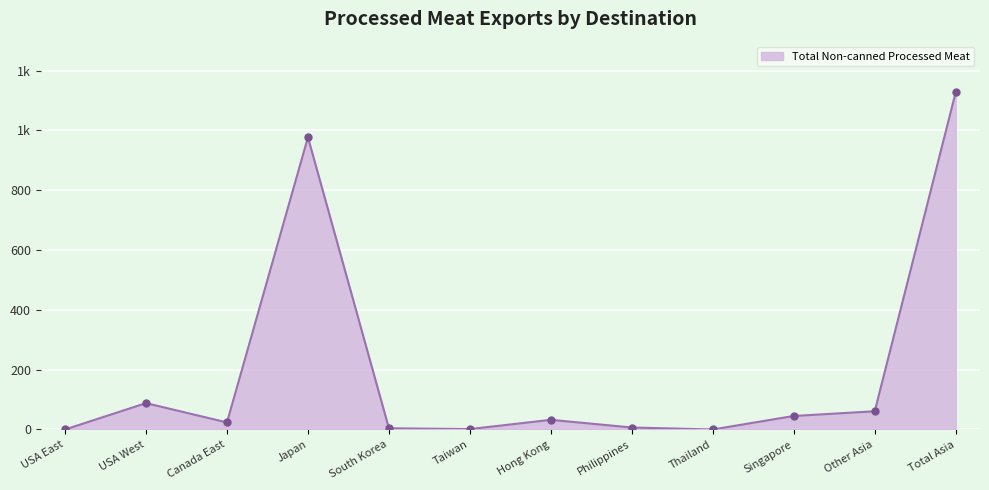

Is this an area chart (filled region under the line)?

Yes